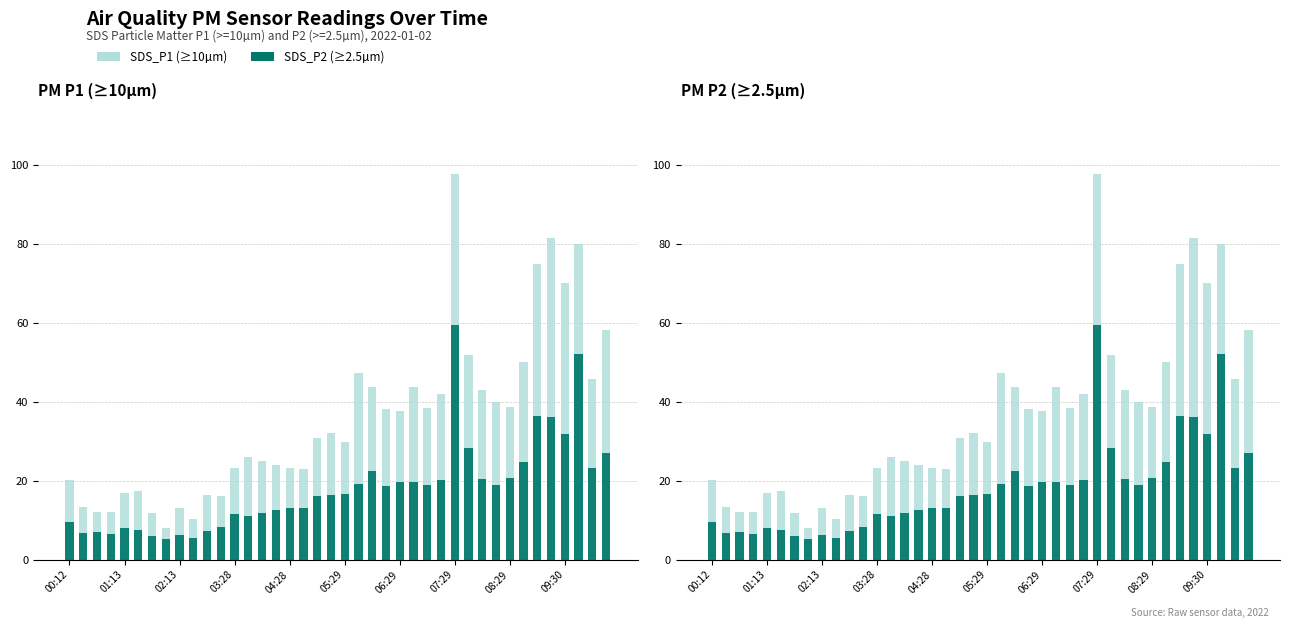

Reading left to right, extract all data points from this chart.

SDS_P1: 20.1	13.4	12.0	12.0	16.9	17.4	11.8	8.1	13.2	10.4	16.3	16.0	23.2	26.0	25.0	24.0	23.2	22.9	30.8	32.1	29.9	47.4	43.8	38.0	37.6	43.8	38.3	41.9	97.7	51.8	42.9	39.9	38.6	50.0	74.9	81.5	70.1	80.0	45.6	58.1
SDS_P2: 9.6	6.8	7.0	6.5	8.0	7.5	5.9	5.1	6.2	5.5	7.1	8.2	11.5	11.1	11.8	12.4	13.0	13.2	16.2	16.2	16.6	19.1	22.4	18.6	19.6	19.7	19.0	20.2	59.3	28.4	20.5	18.9	20.8	24.7	36.2	36.2	31.7	51.9	23.1	26.9